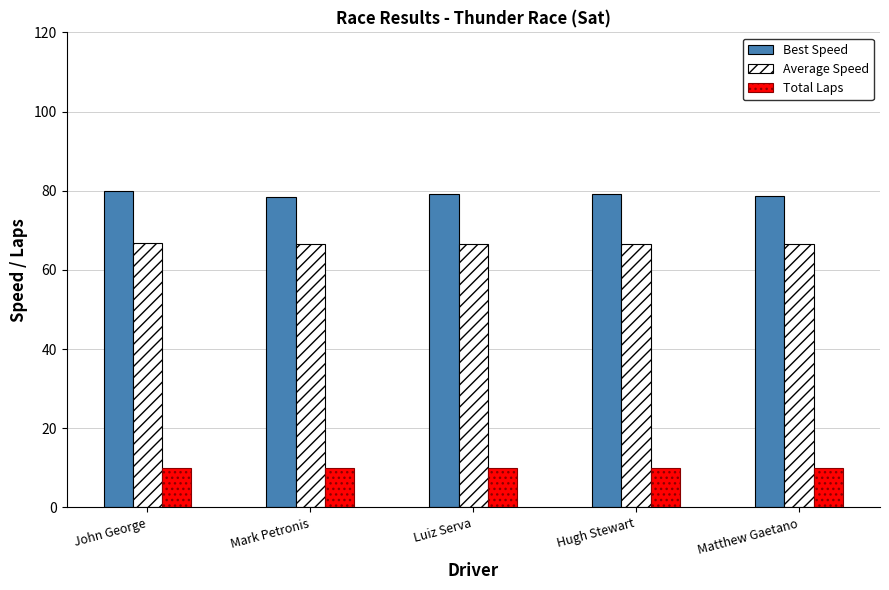

List the series in order of their peak value, lowest first.

Total Laps, Average Speed, Best Speed